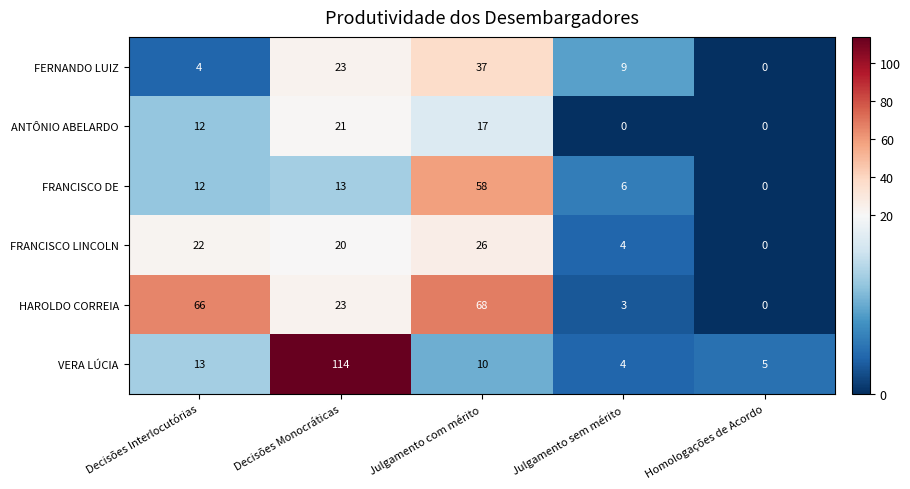

Where is ANTÔNIO ABELARDO nearest to the value 10?

Decisões Interlocutórias